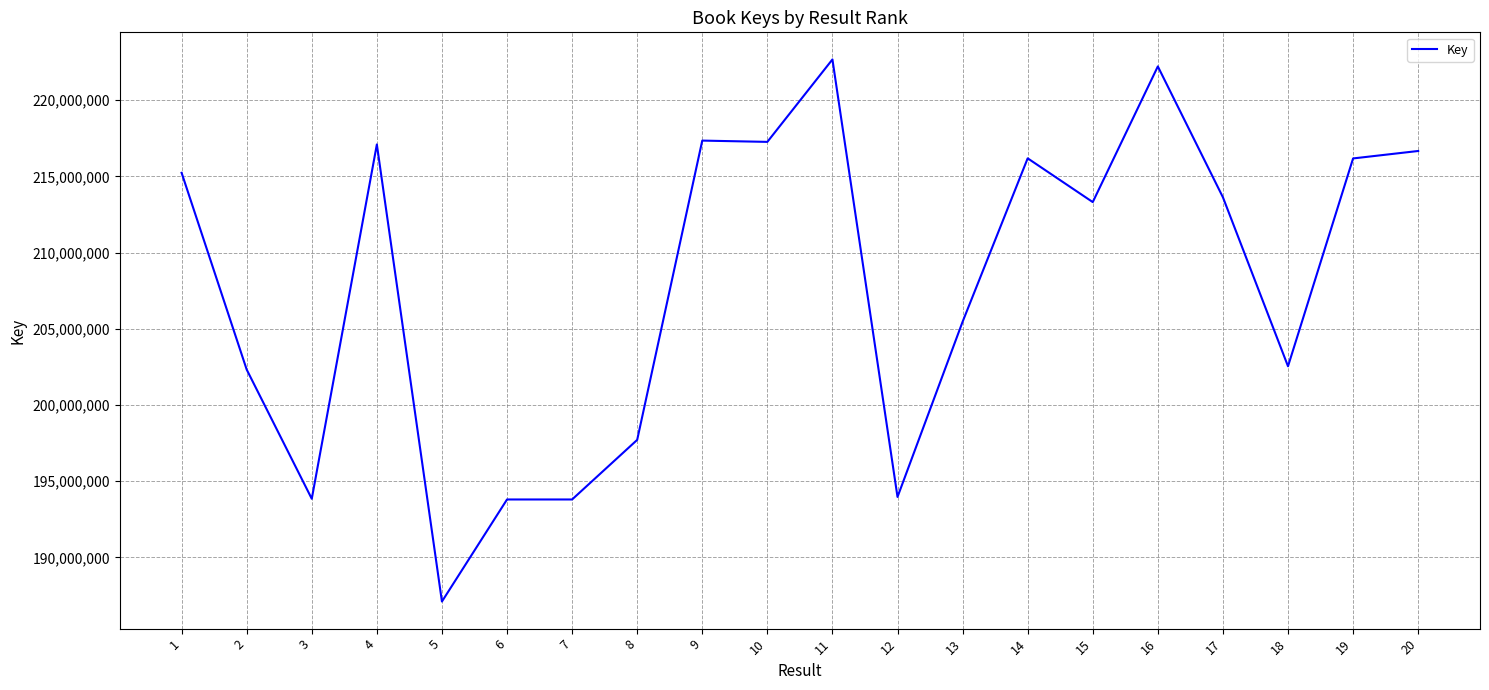

At which label is the value closest to 204895160?

13